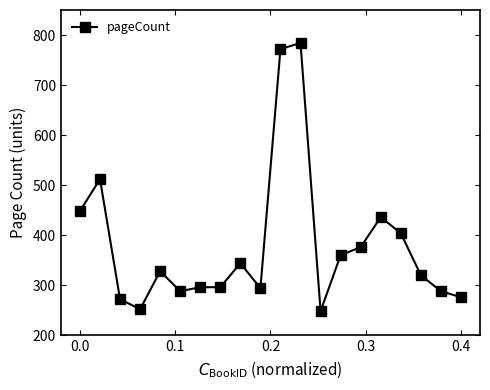

True or false: there are more than 0 points higher than both neighbors.

True